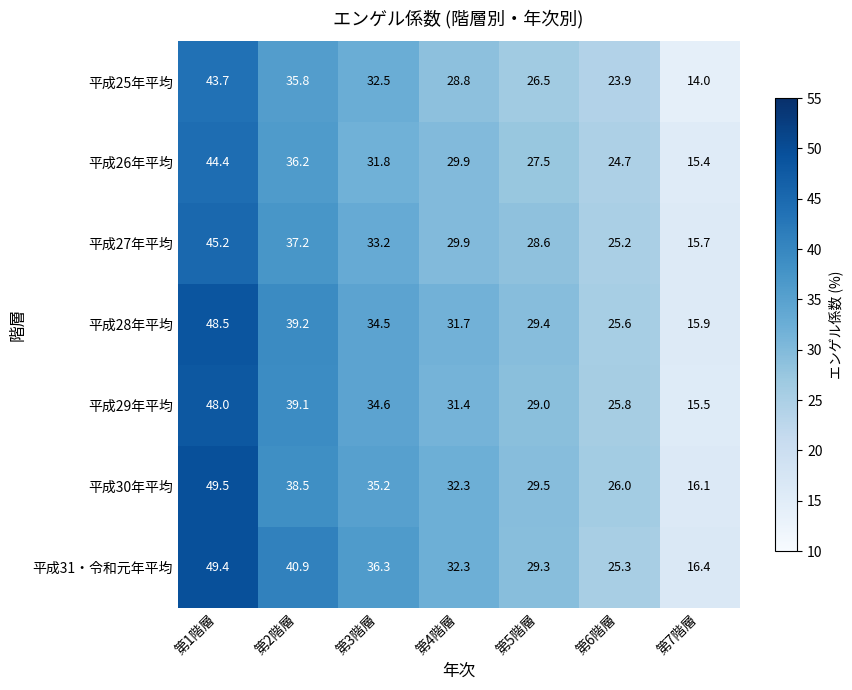

Where does the 平成29年平均 series first go above 31?

第1階層